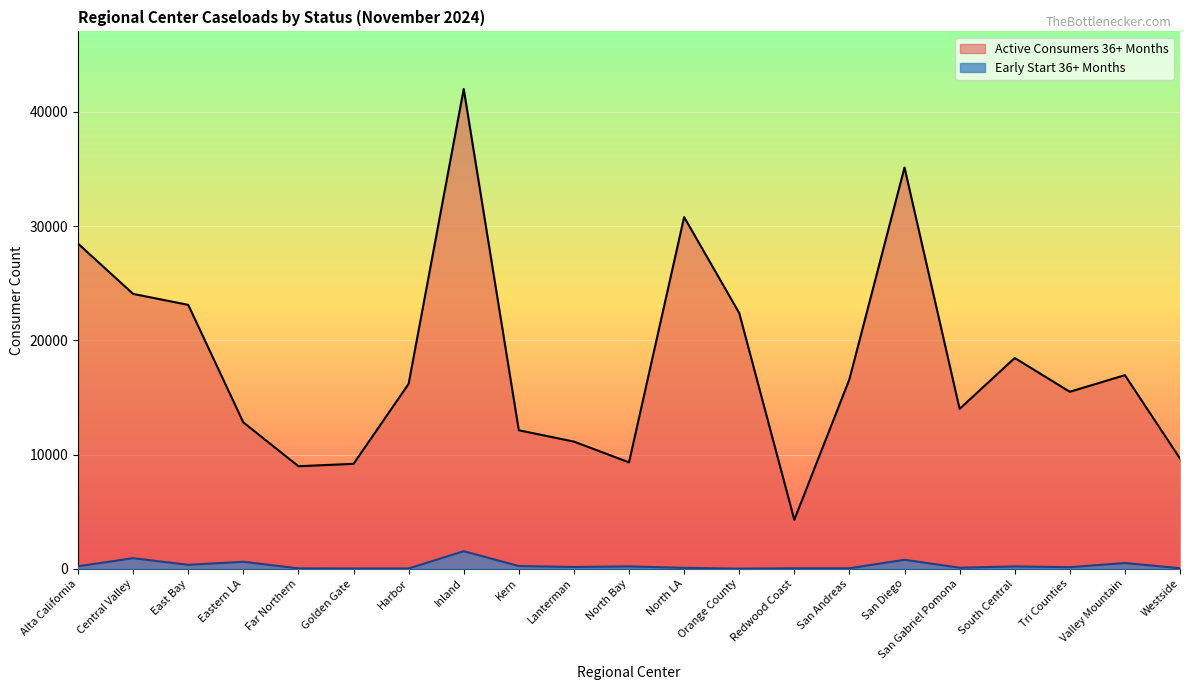

Where does the Early Start 36+ Months series first go above 152?

Alta California